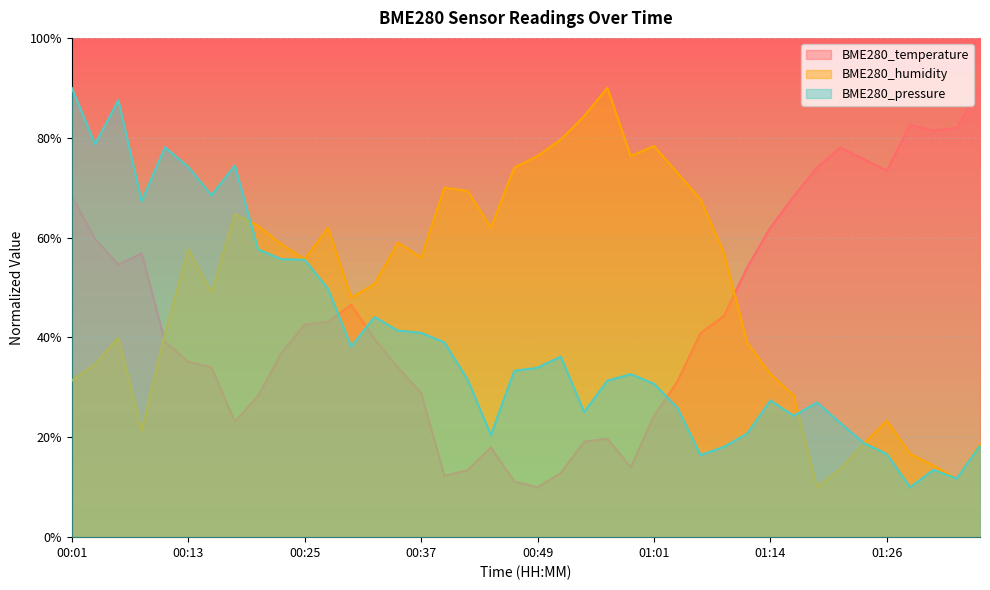

What is the total value across all series at 01:28?

109.2